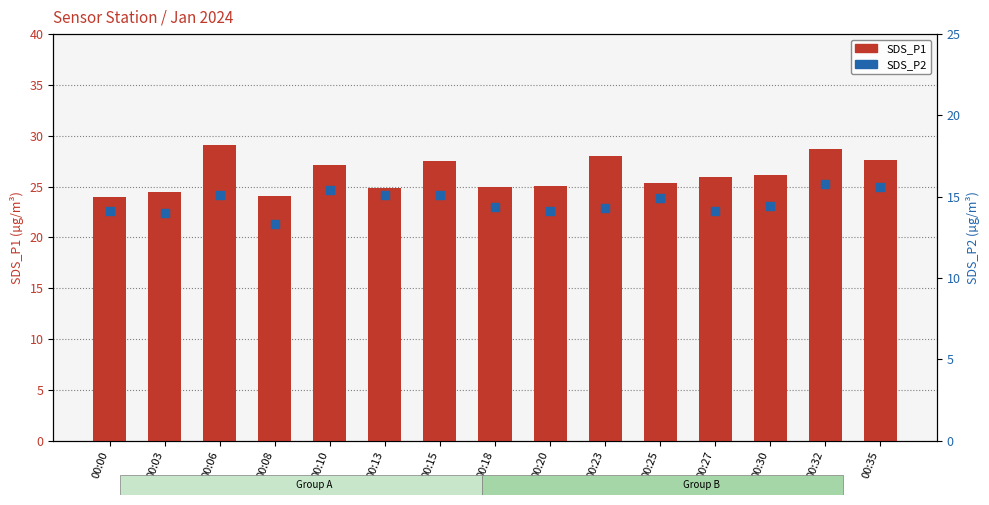

At how many categories does at least one series exceed 25?

10